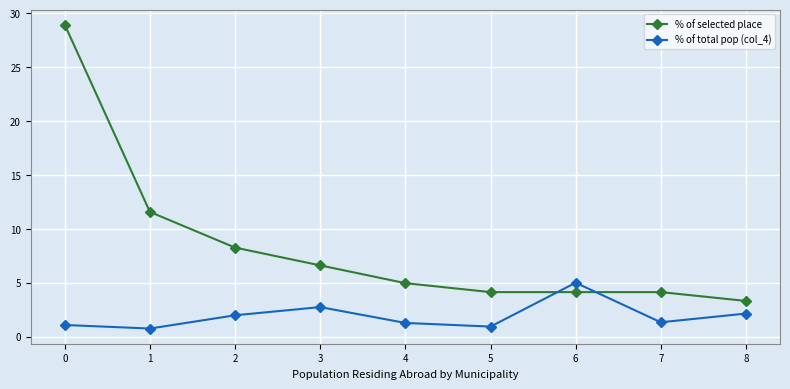

Which series has the largest range (max minus min)?

% of selected place